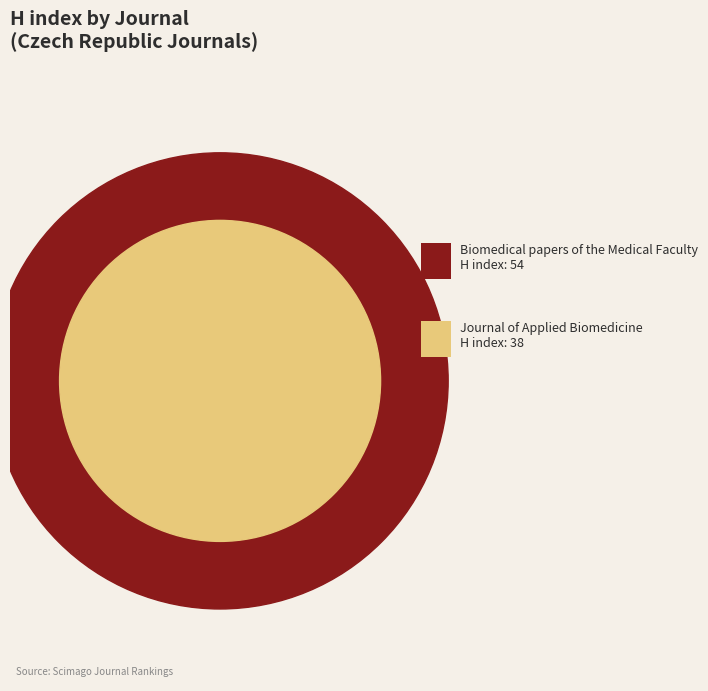

Between Biomedical papers of the Medical Faculty (Rank 1) and Journal of Applied Biomedicine (Rank 2), which is larger?

Biomedical papers of the Medical Faculty (Rank 1)